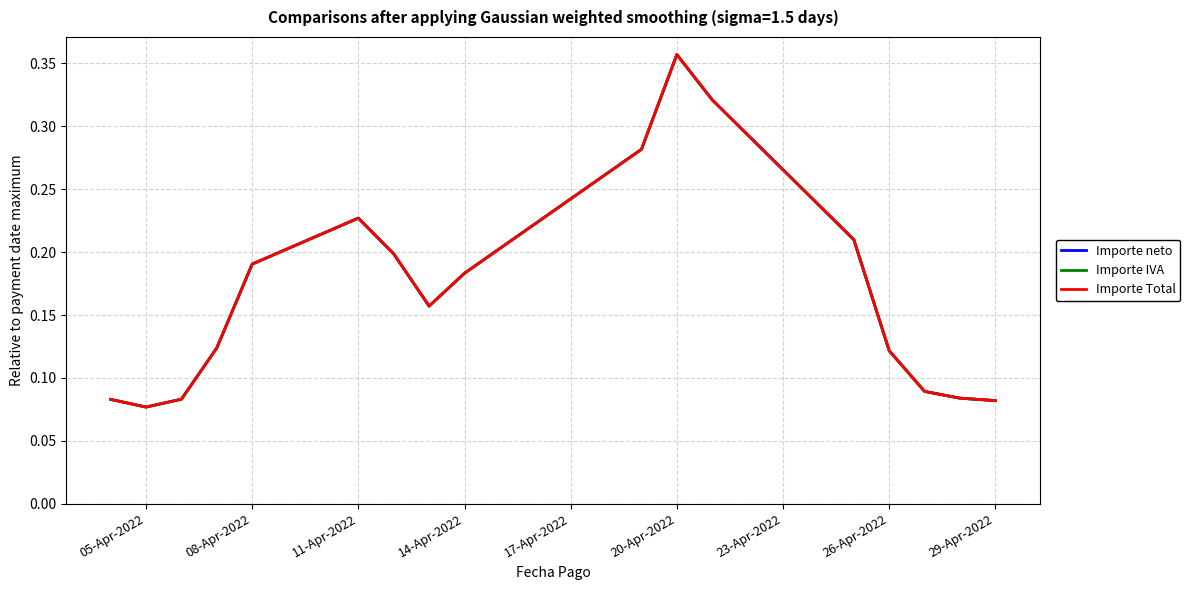

What are all the series names shown in the legend?

Importe neto, Importe IVA, Importe Total